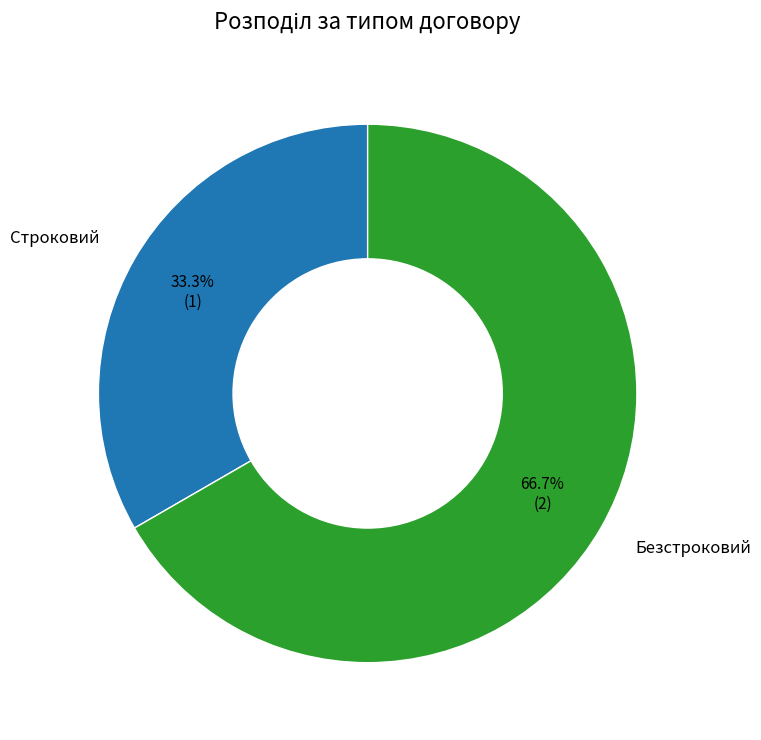

To the nearest percent, what percentage of the pie is Строковий?

33%